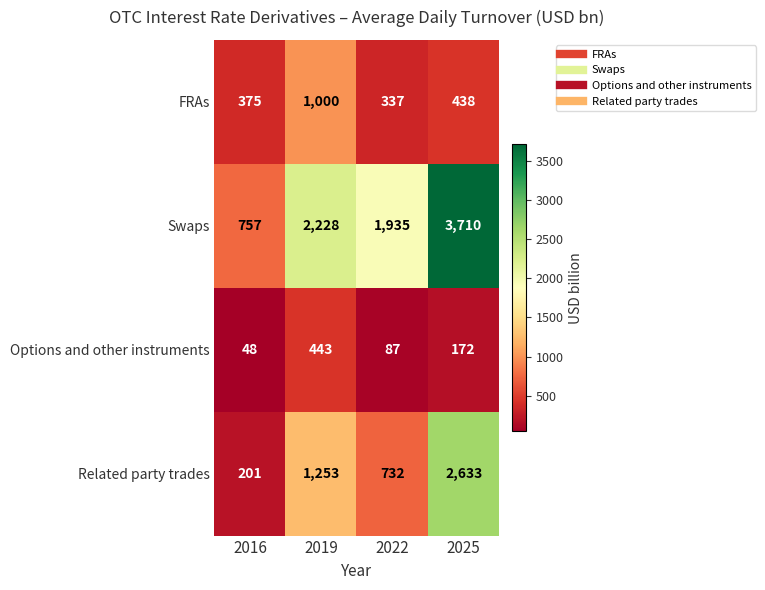

What is the spread (max minus min) of values at 2025?

3538